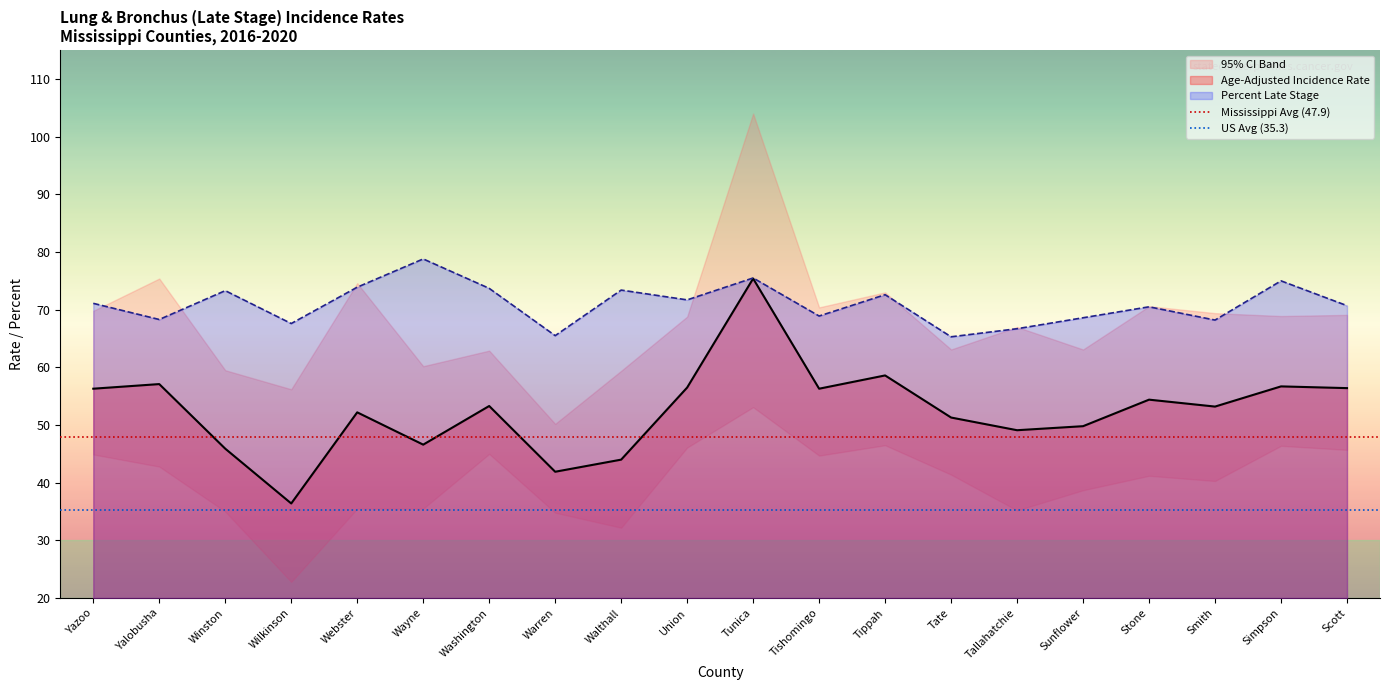

What is the approximate value of Percent Late Stage at Walthall?

73.4